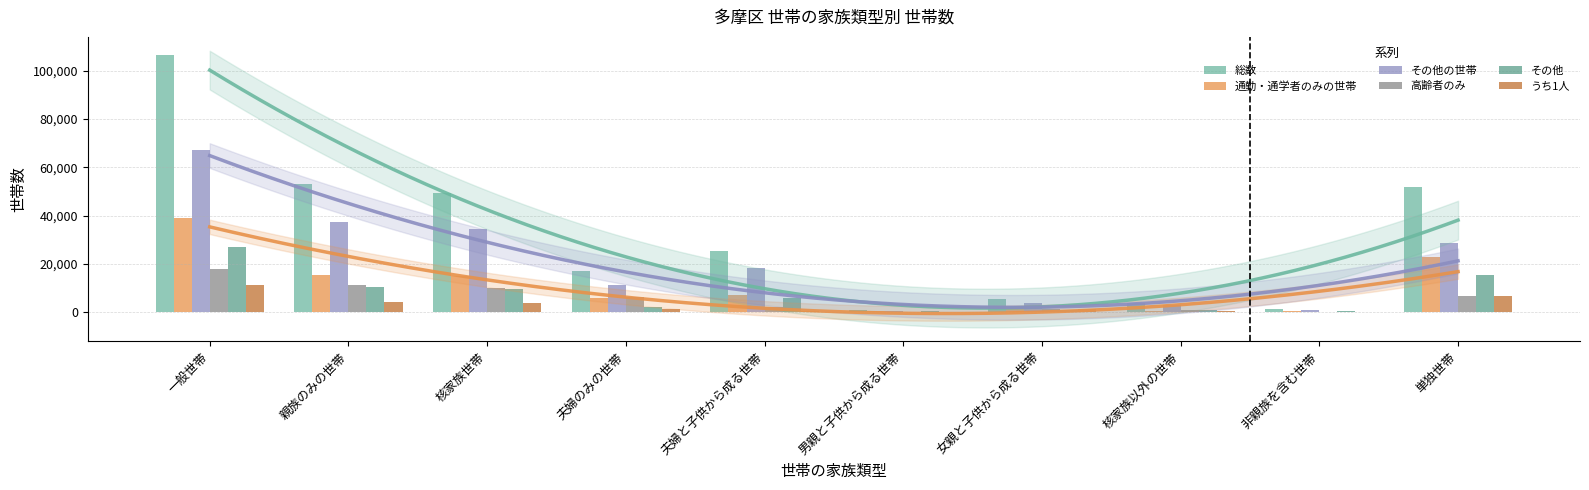

At which category is the sum across all series the highest?

一般世帯